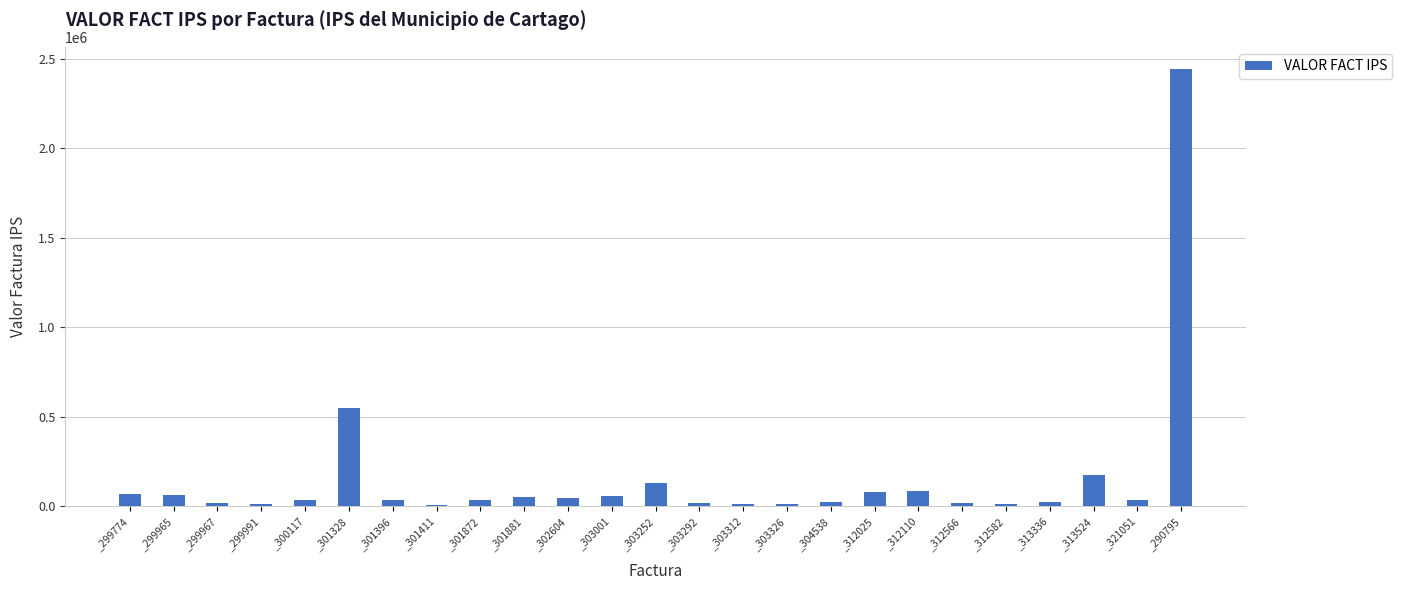

At which label is the value closest to 1226559?

_301328